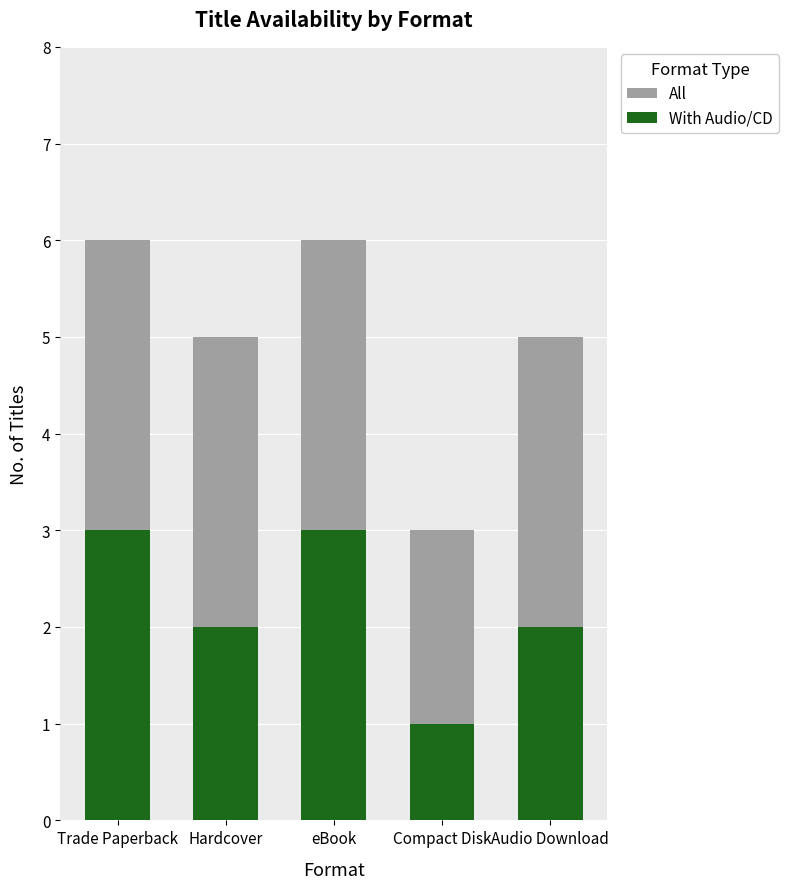

At which category is the sum across all series the highest?

Trade Paperback